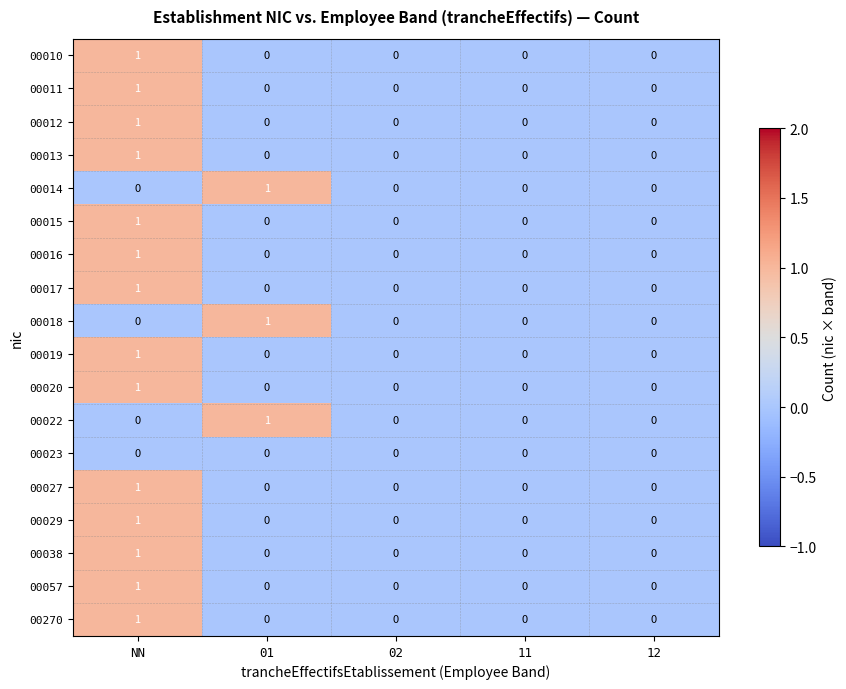

The 00011 series shows 0 at 02. True or false?

True